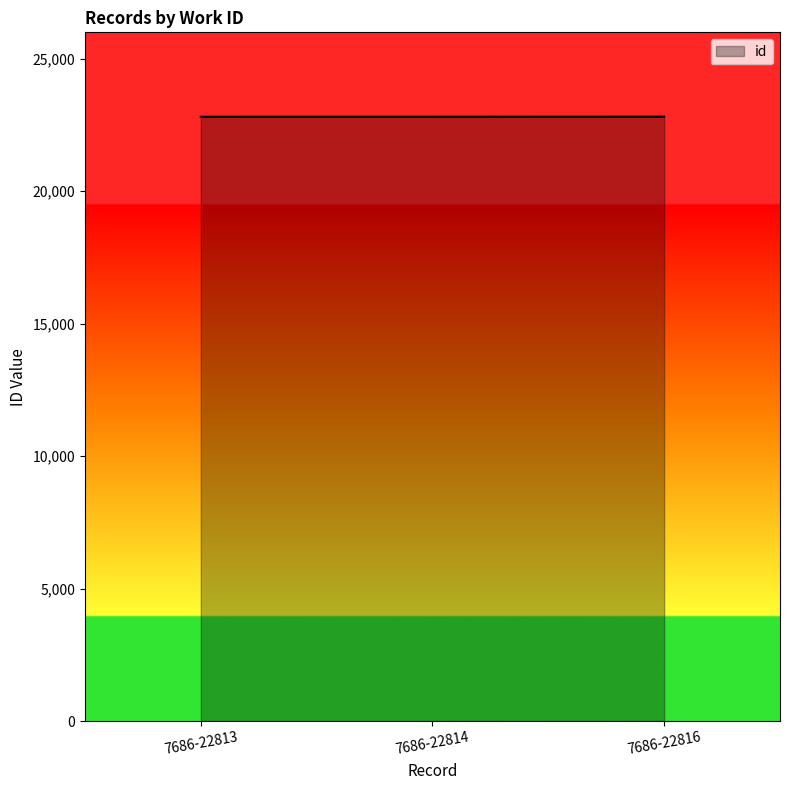

What is the average value?

22814